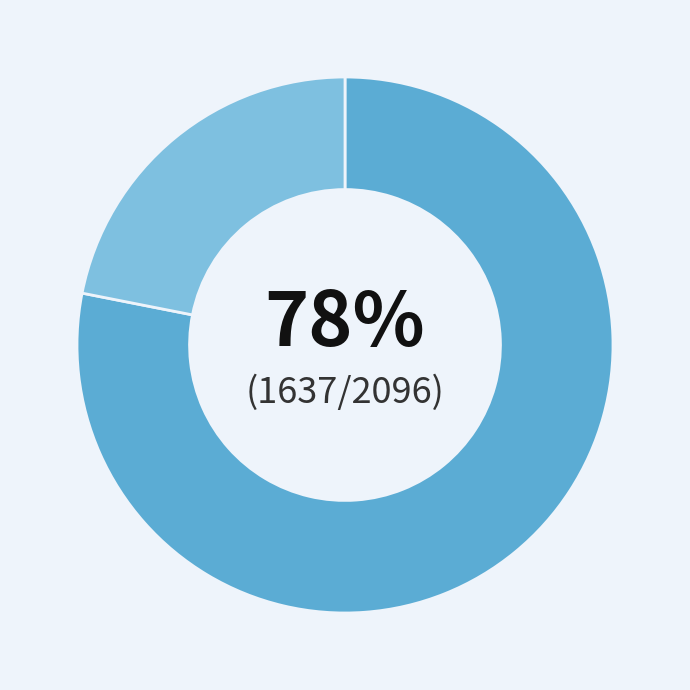

Is there any slice that represents more than half of the pie?

Yes